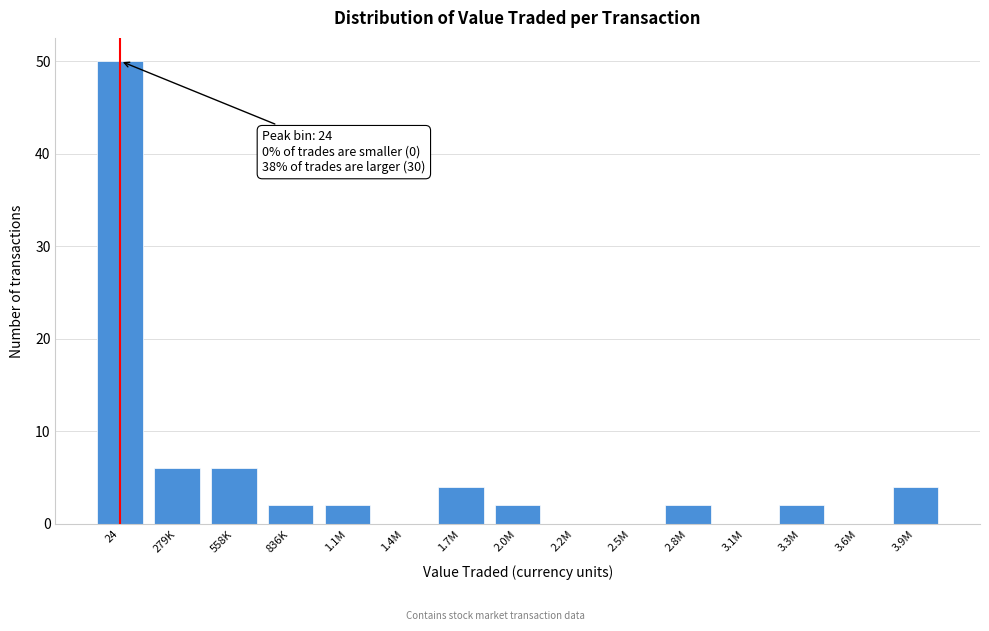

Reading left to right, transcribe all the data shown in this chart.

24=50	279K=6	558K=6	836K=2	1.1M=2	1.4M=0	1.7M=4	2.0M=2	2.2M=0	2.5M=0	2.8M=2	3.1M=0	3.3M=2	3.6M=0	3.9M=4